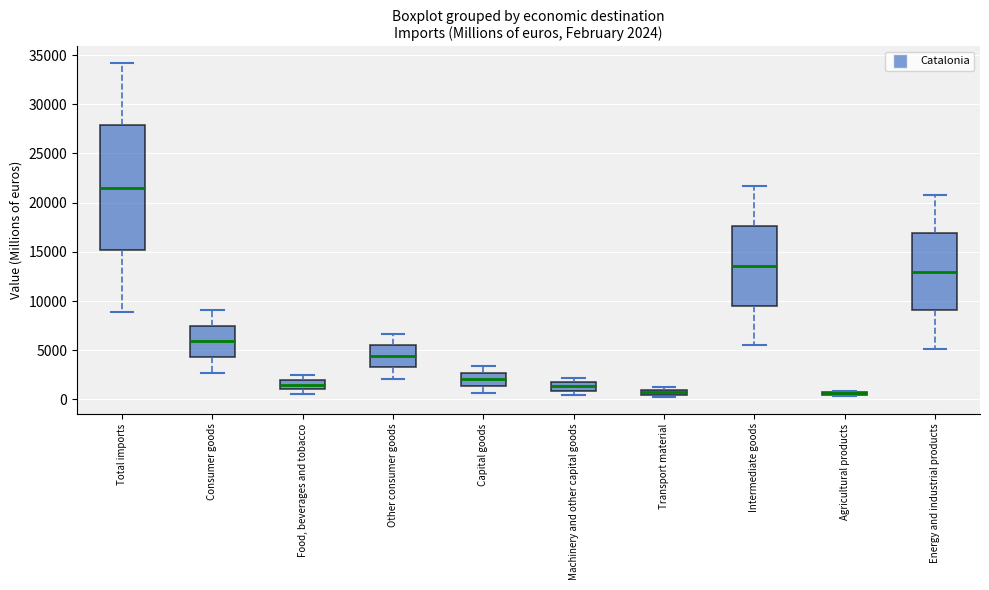

Comparing the boxes themselves (not the whiskers), which one is the tallest?

Total imports